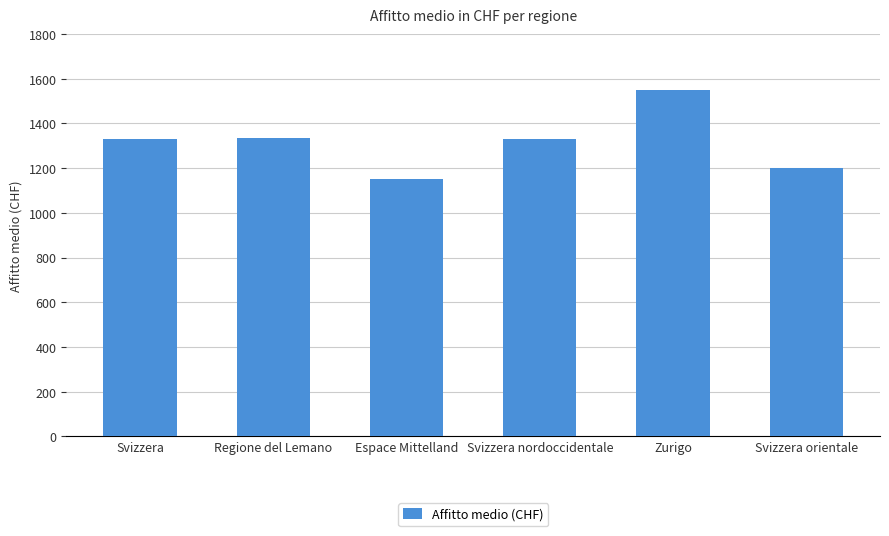

The chart shows a value of 968 at Zurigo. True or false?

False